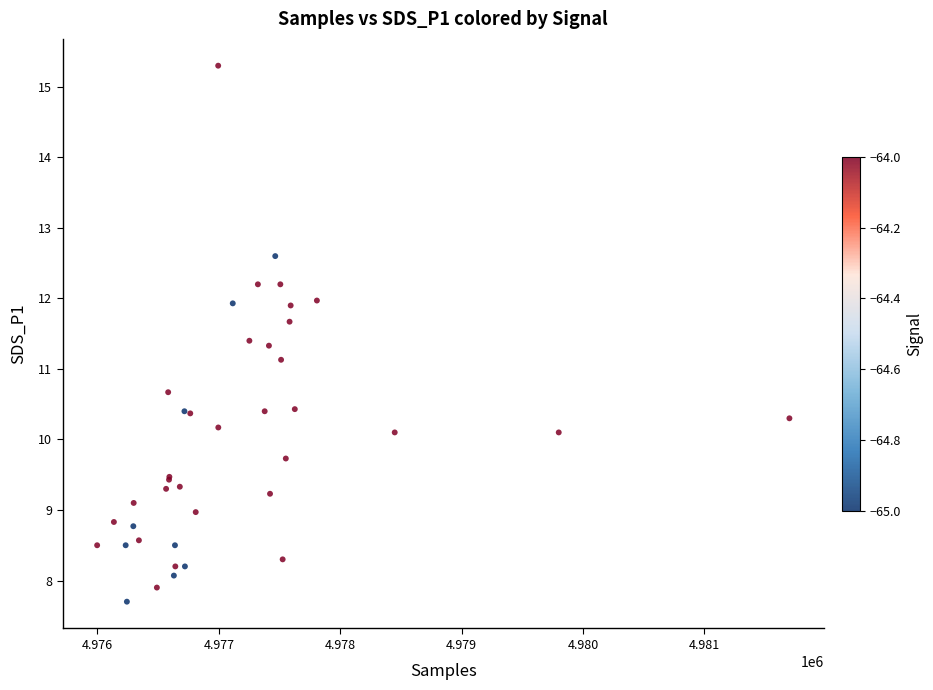

What Y value in the scatter plot is closest to 11?

11.1